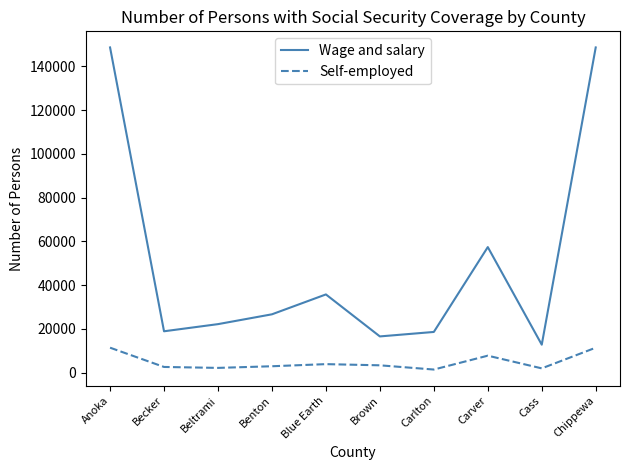

Between Anoka and Blue Earth, which series saw the biggest shift?

Wage and salary